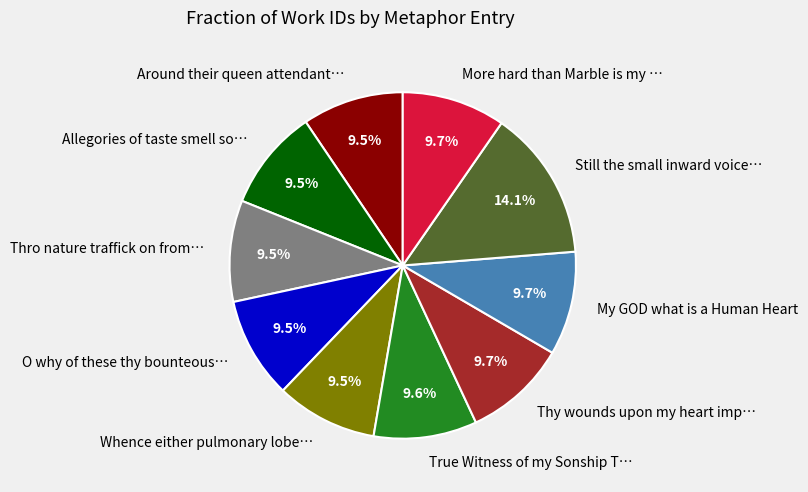

Approximately how many times larger is the value at Whence either pulmonary lobe… compared to More hard than Marble is my …?

1.0